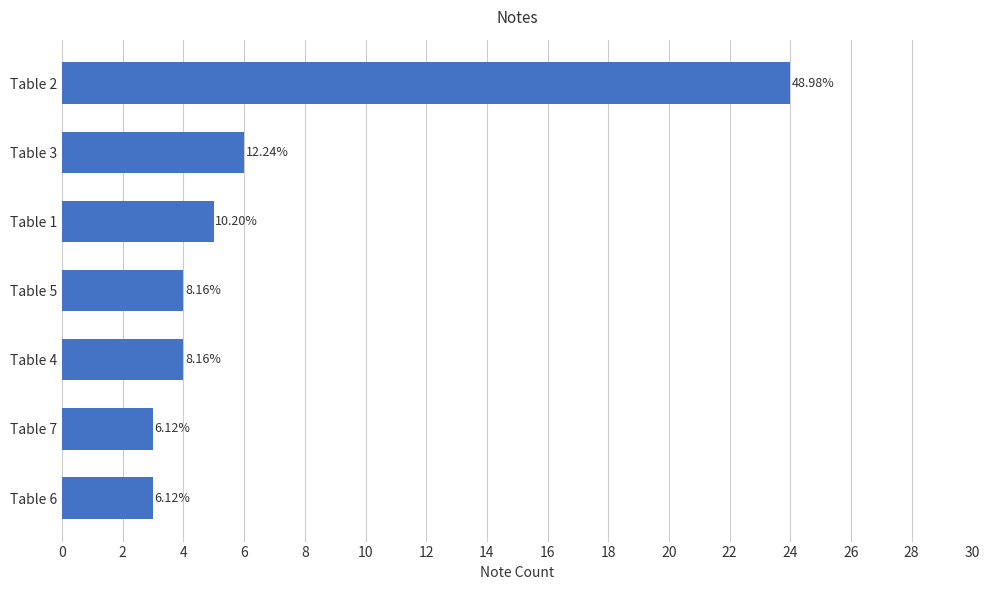

How many bars are there in total?

7